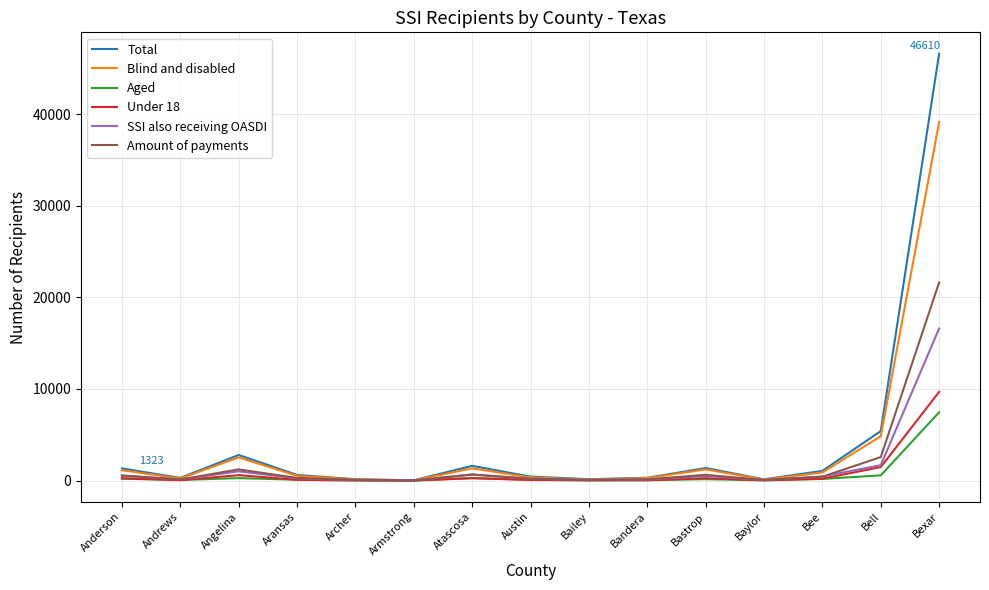

At which category is the sum across all series the highest?

Bexar